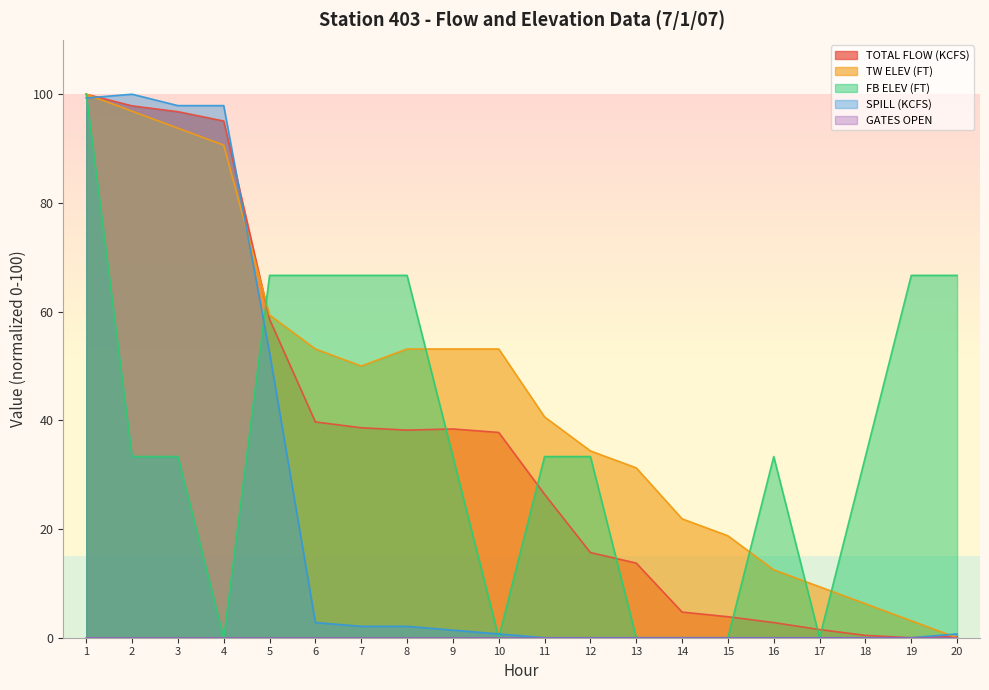

Is the value of TOTAL FLOW (KCFS) at 13 greater than the value of TW ELEV (FT) at 16?

Yes